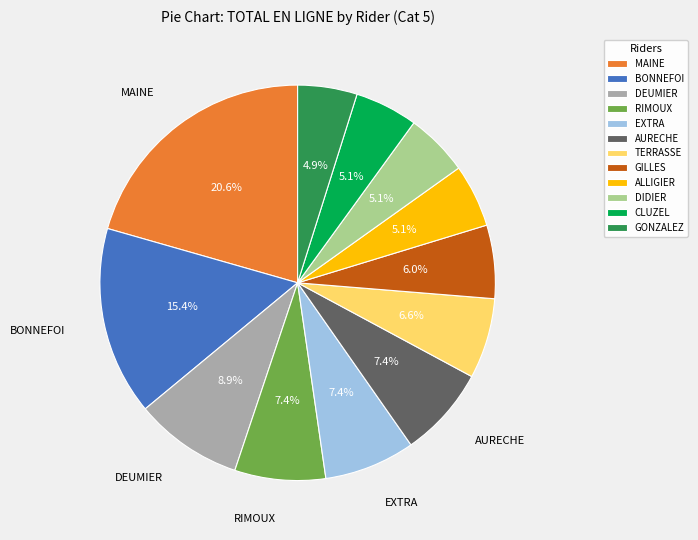

How many slices are in this pie chart?

12